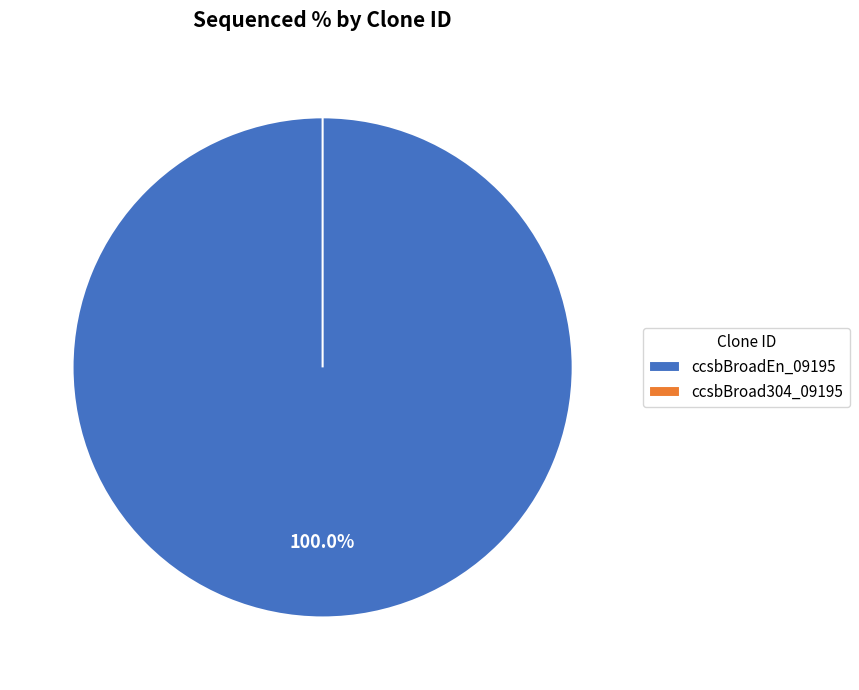

Is there a majority slice in this chart?

Yes